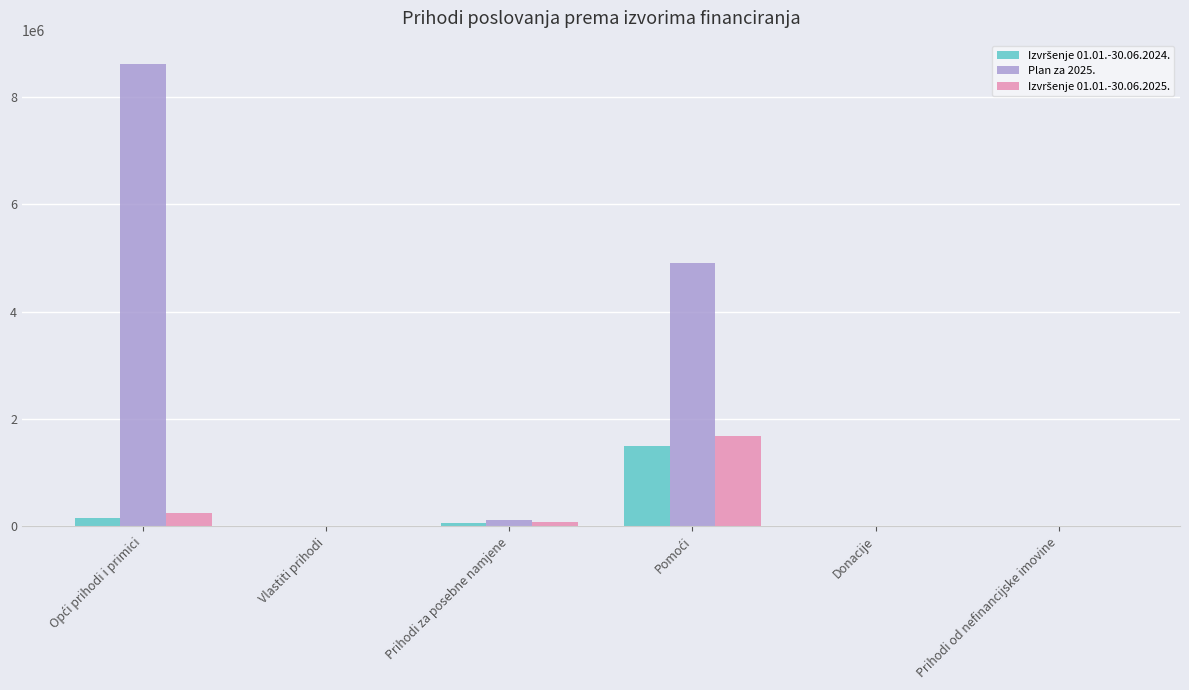

What is the sum of all Plan za 2025. values?

13668953.0